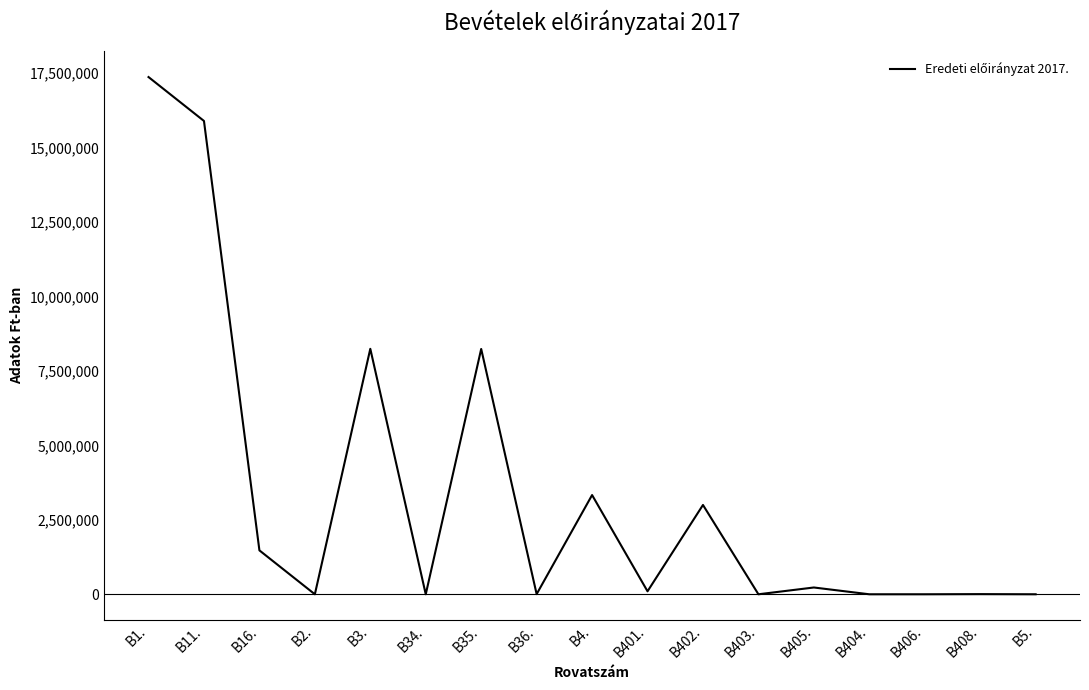

What is the difference between the second highest and minimum values?

15898555